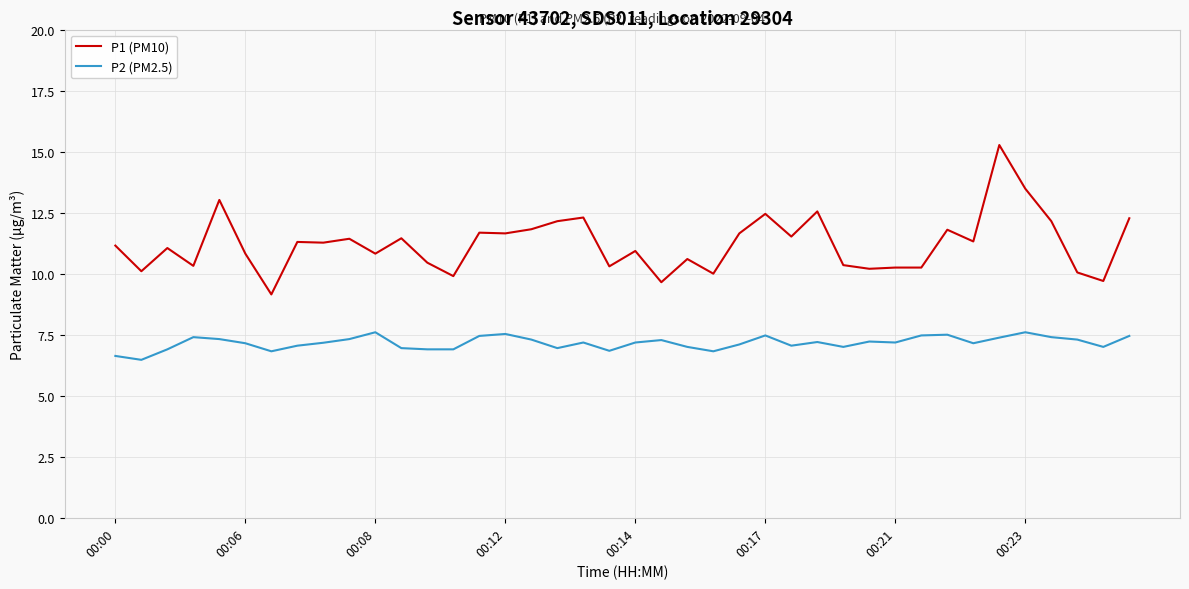

What is the minimum value shown in the chart?

6.5